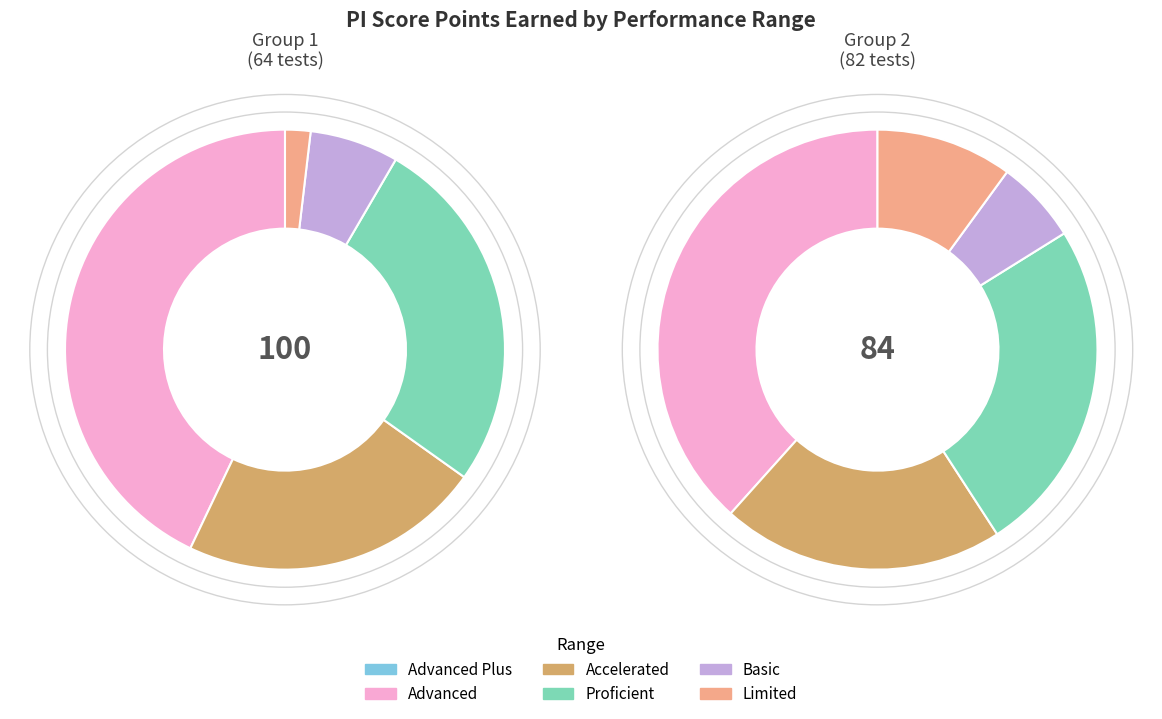

The Advanced slice represents 38% of the pie. True or false?

True